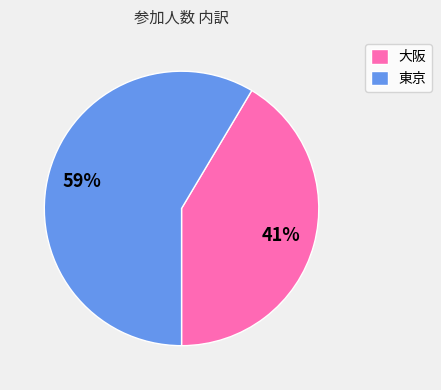

Is there a majority slice in this chart?

Yes